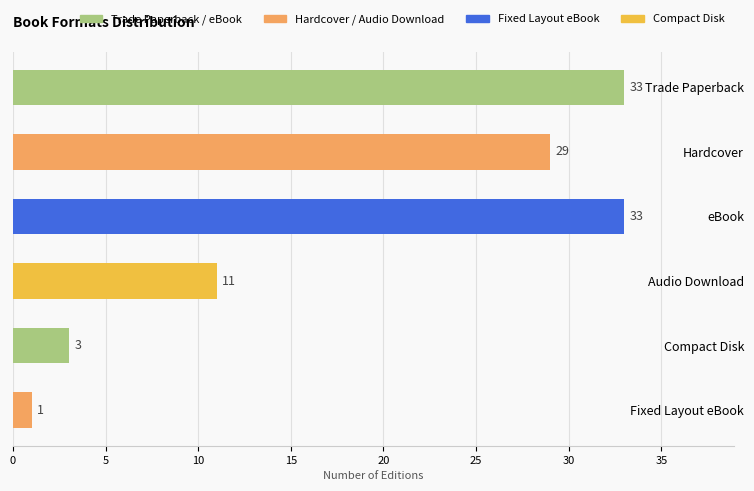

What is the smallest value displayed?

1